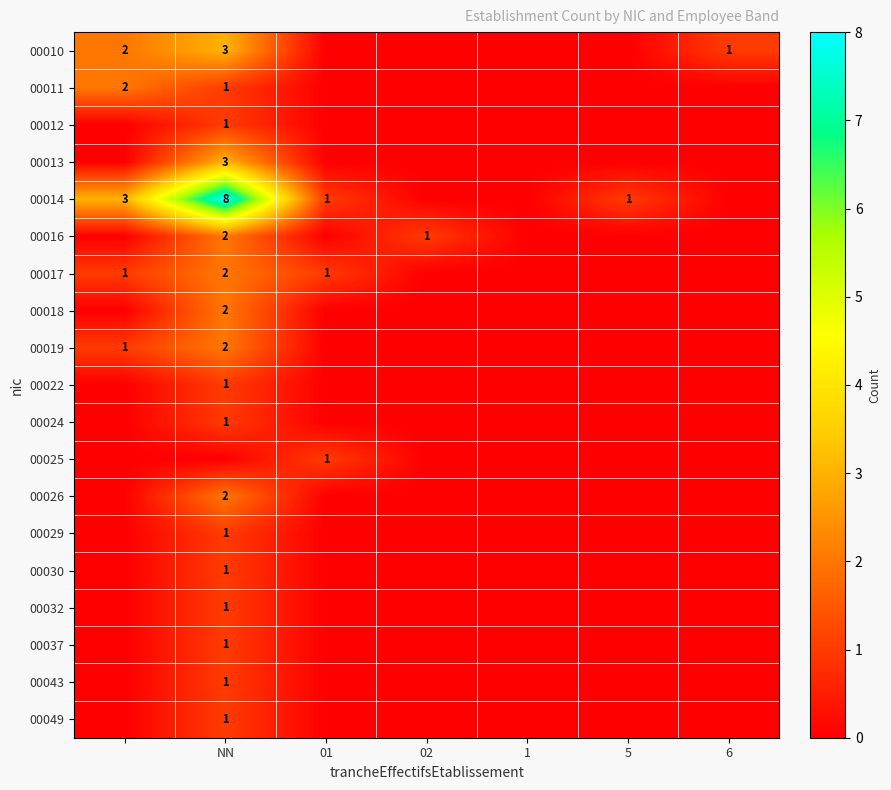

The 00029 series shows 1 at NN. True or false?

True